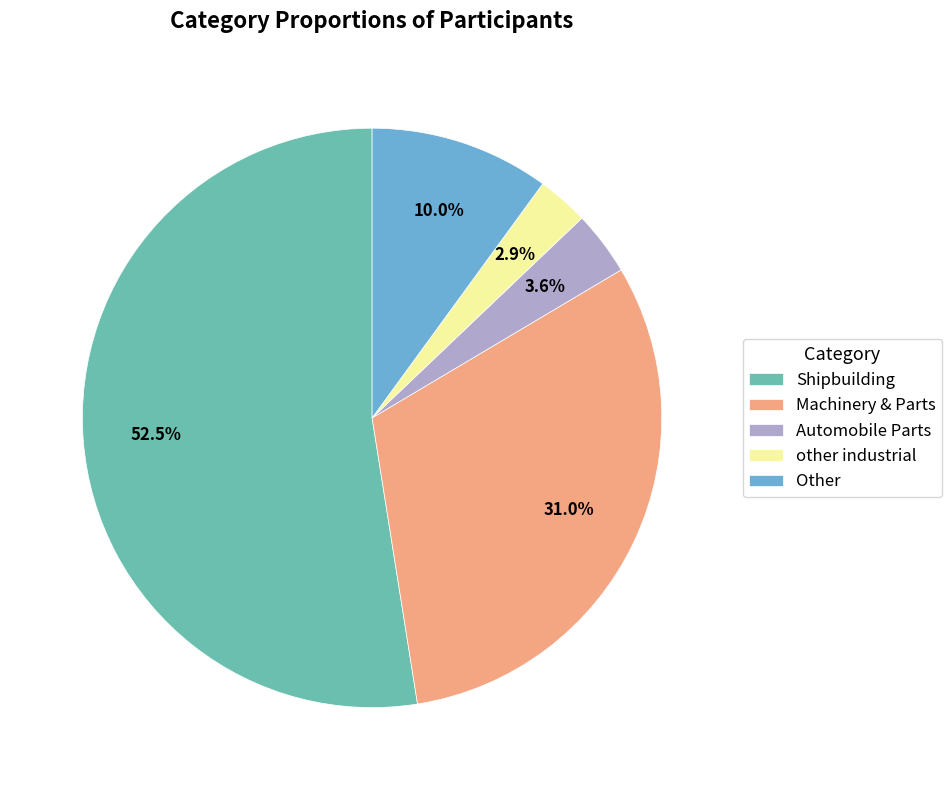

Count the number of slices in the pie.

5